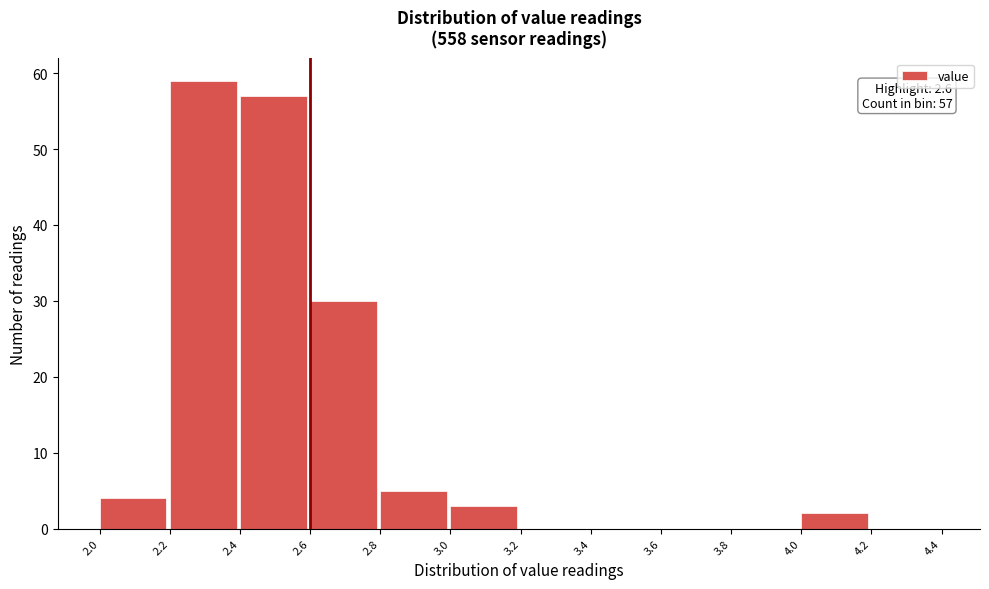

Over which range of the x-axis is the bar tallest?

2.2 to 2.4